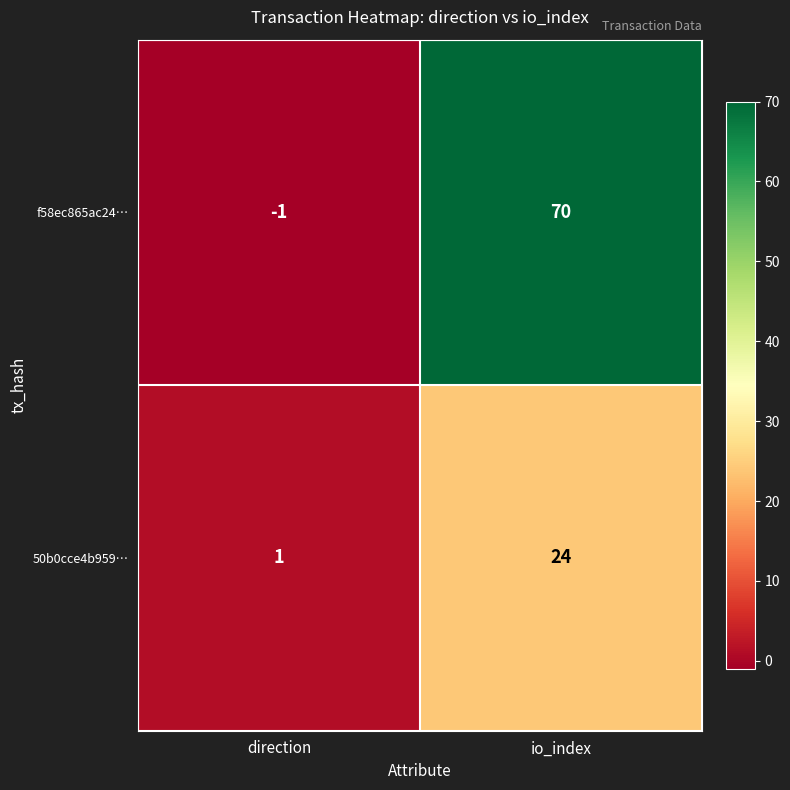

The 50b0cce4b959… series shows 24 at io_index. True or false?

True